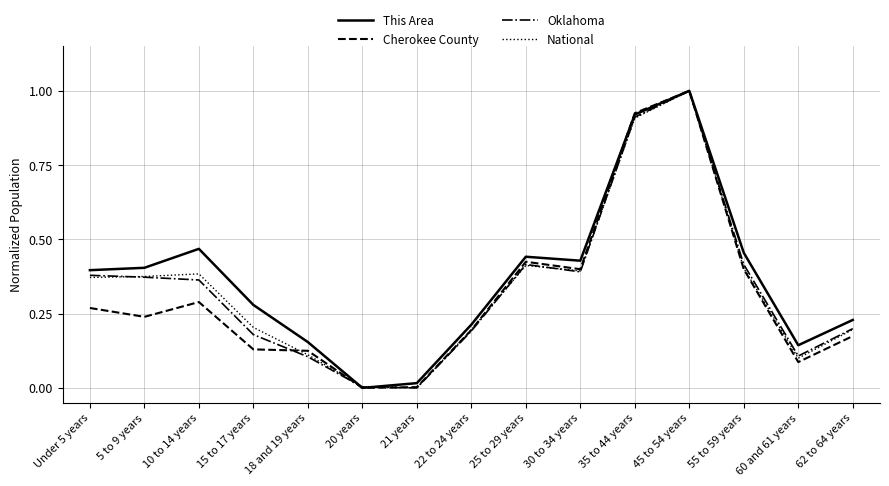

Which series has the largest total across all categories?

This Area